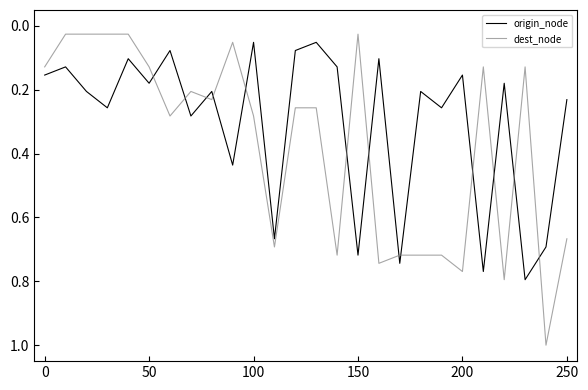

What is the highest value of the dest_node series?

1.0